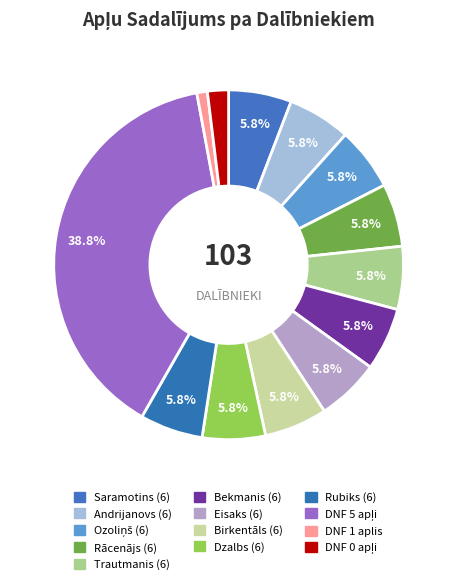

To the nearest percent, what is the difference between the largest and smallest slice percentages?

38%